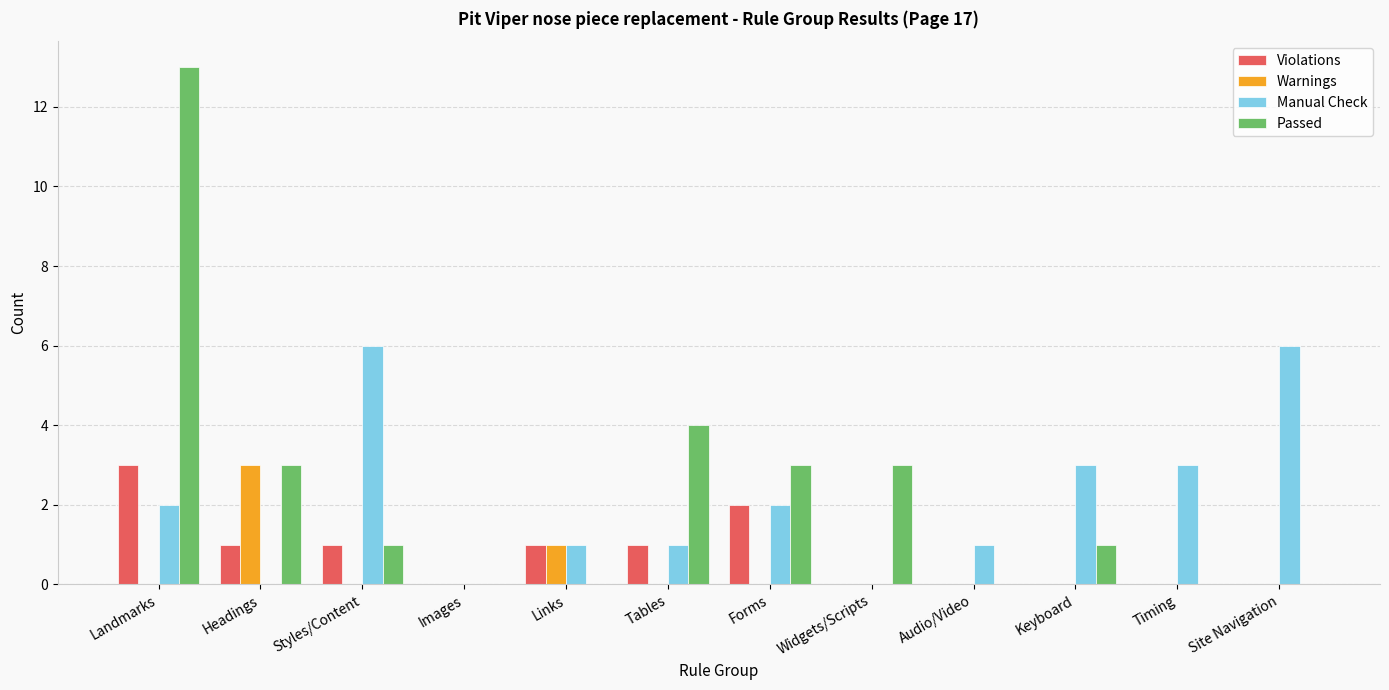

Reading left to right, what are all the values shown in this chart?

Violations: Landmarks=3	Headings=1	Styles/Content=1	Images=0	Links=1	Tables=1	Forms=2	Widgets/Scripts=0	Audio/Video=0	Keyboard=0	Timing=0	Site Navigation=0
Warnings: Landmarks=0	Headings=3	Styles/Content=0	Images=0	Links=1	Tables=0	Forms=0	Widgets/Scripts=0	Audio/Video=0	Keyboard=0	Timing=0	Site Navigation=0
Manual Check: Landmarks=2	Headings=0	Styles/Content=6	Images=0	Links=1	Tables=1	Forms=2	Widgets/Scripts=0	Audio/Video=1	Keyboard=3	Timing=3	Site Navigation=6
Passed: Landmarks=13	Headings=3	Styles/Content=1	Images=0	Links=0	Tables=4	Forms=3	Widgets/Scripts=3	Audio/Video=0	Keyboard=1	Timing=0	Site Navigation=0